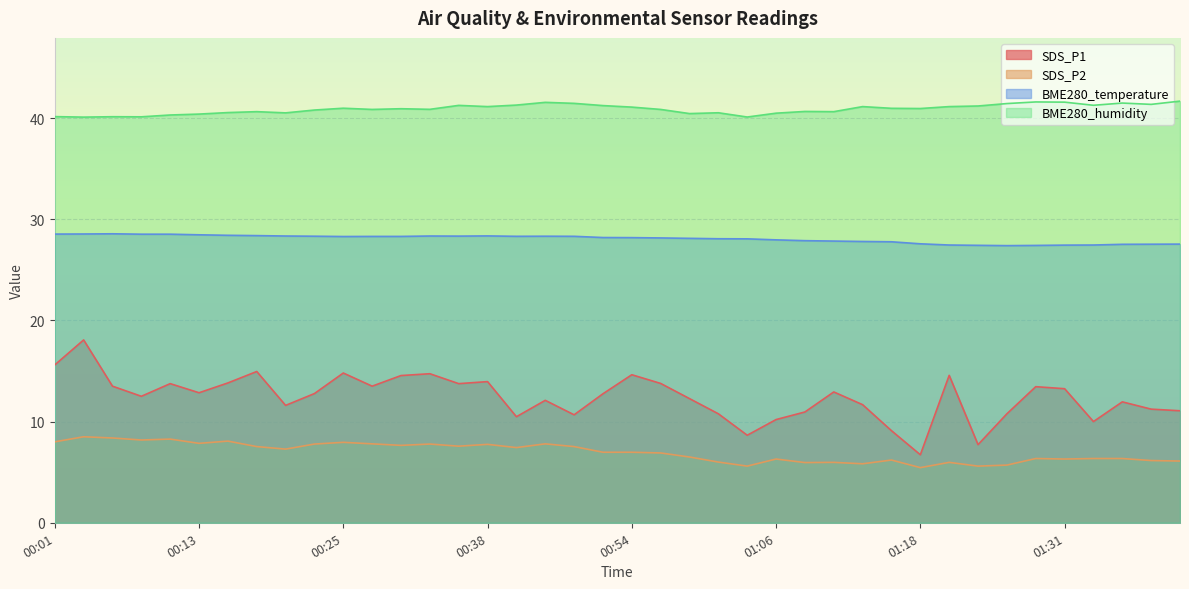

True or false: SDS_P1 and SDS_P2 intersect in this chart.

False